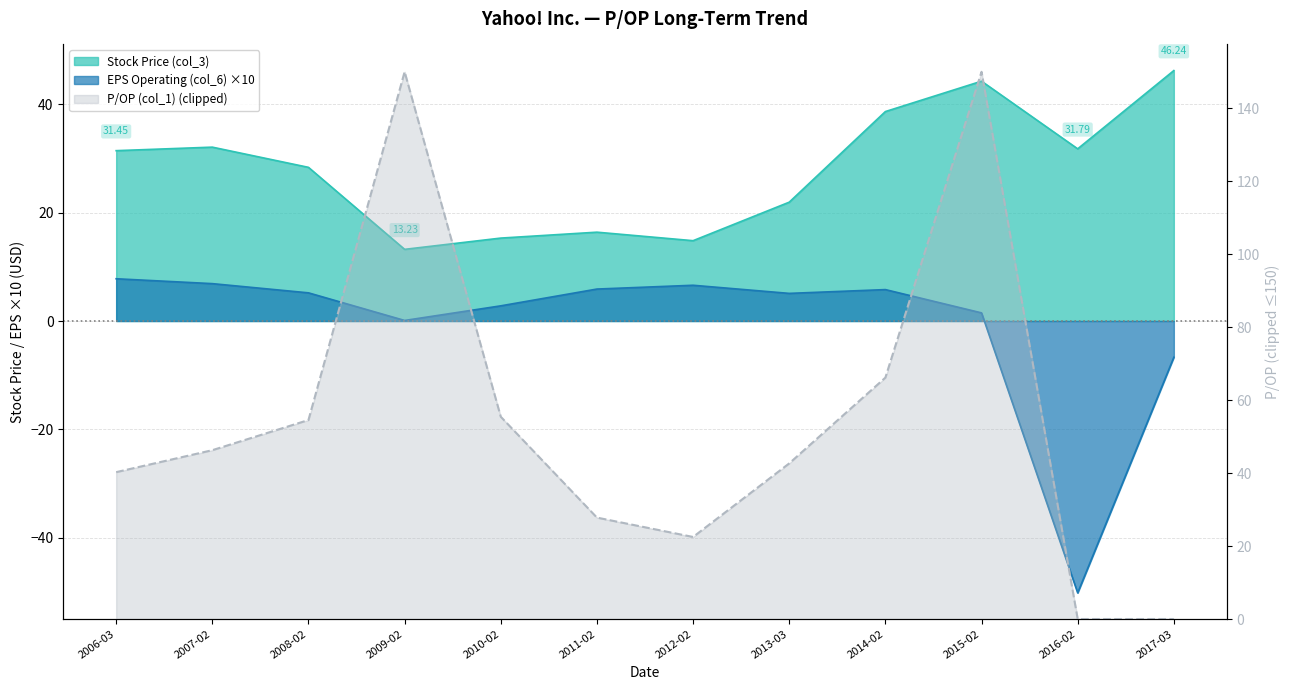

True or false: Stock Price (col_3) has a value of 21.9 at 2013-03.

True